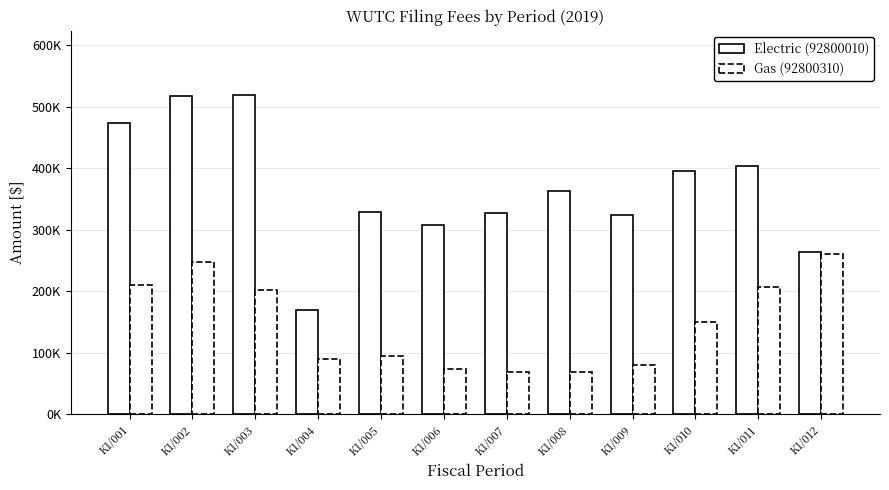

At which category does the chart reach its minimum across all series?

K1/008